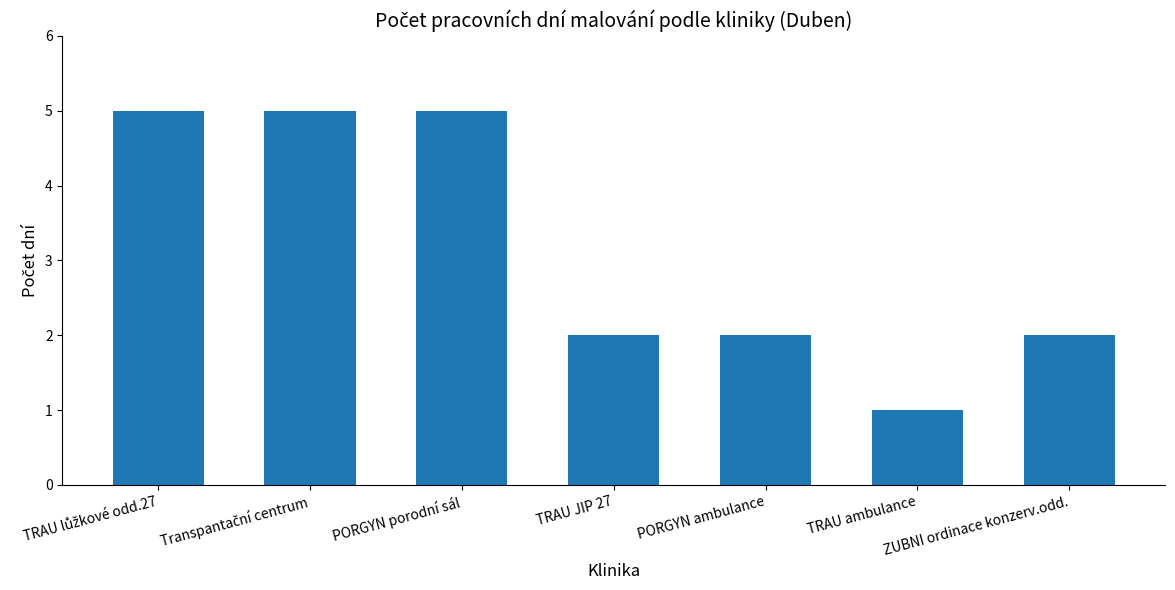

What is the smallest value displayed?

1